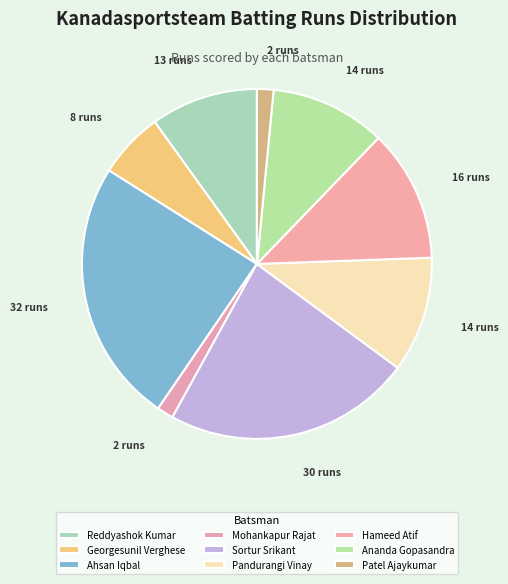

What percentage is the Ahsan Iqbal slice, to the nearest percent?

24%